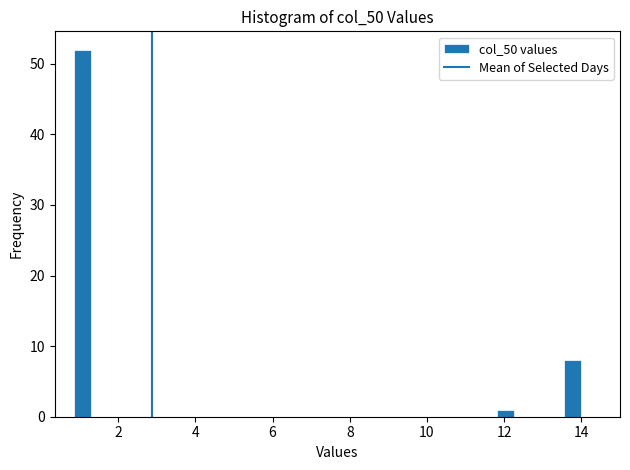

Read against the x-axis, roughly where is the centre of the tallest bar?

1.0